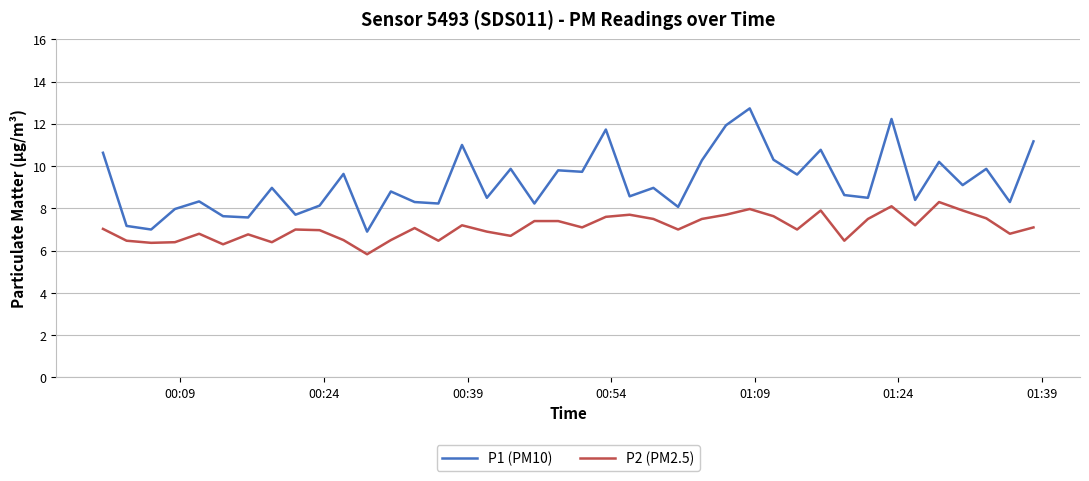

List the series in order of their overall mean, lowest first.

P2 (PM2.5), P1 (PM10)